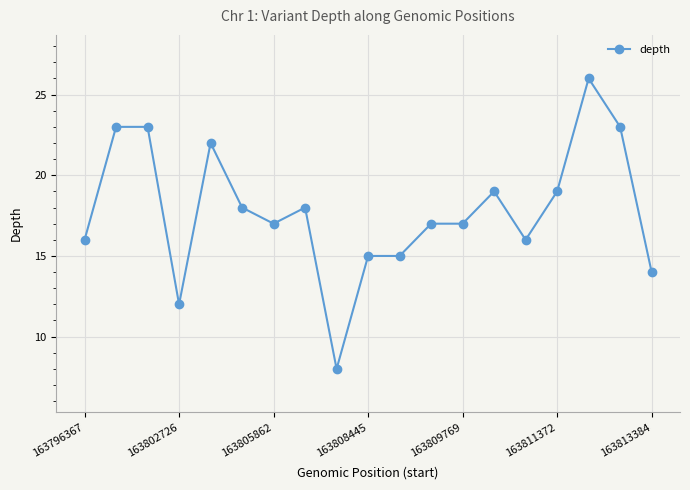

What is the difference between the maximum and minimum values?

18